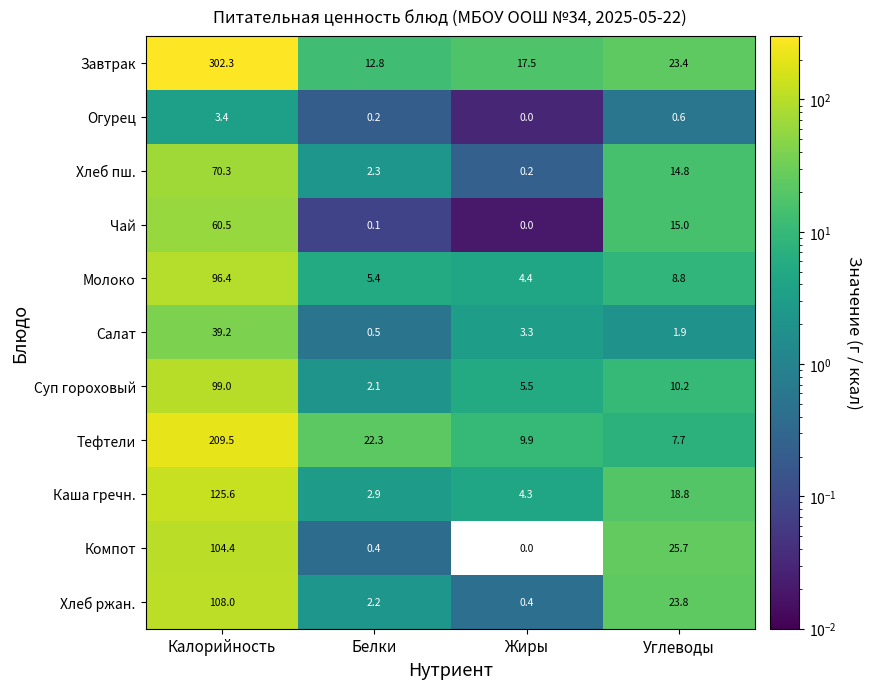

At which label does Каша гречн. reach its peak?

Калорийность